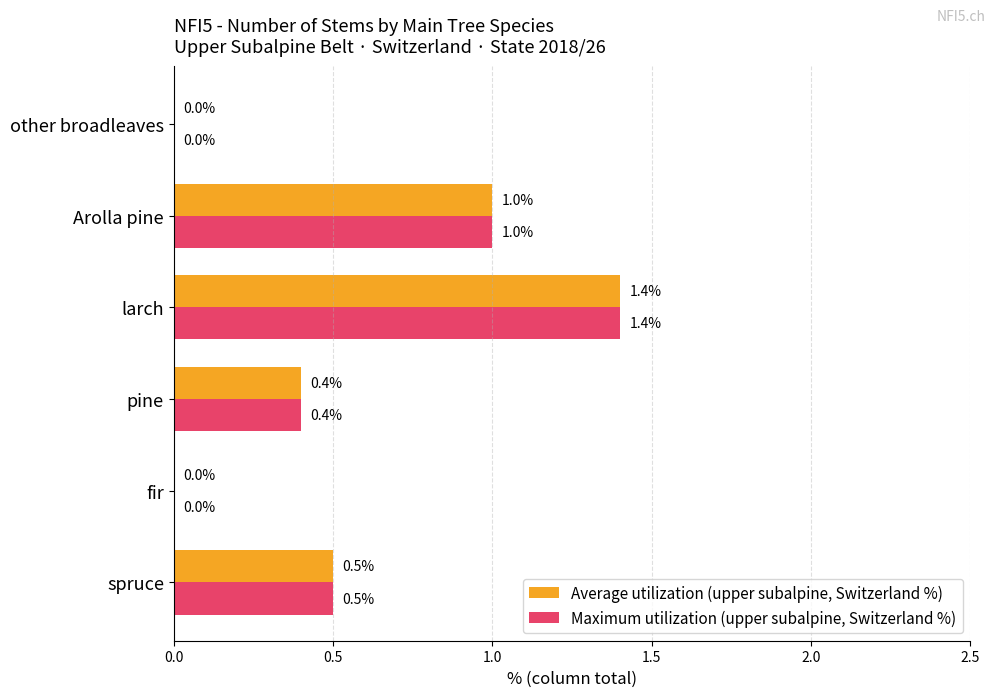

Which category has the highest value in the Maximum utilization (upper subalpine, Switzerland %) series?

larch